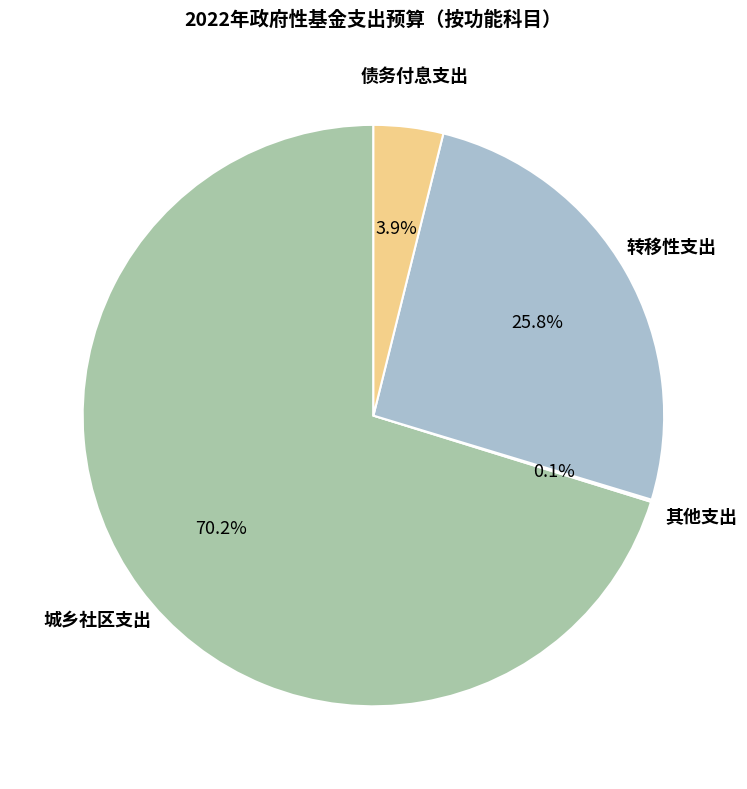

Is there any slice that represents more than half of the pie?

Yes